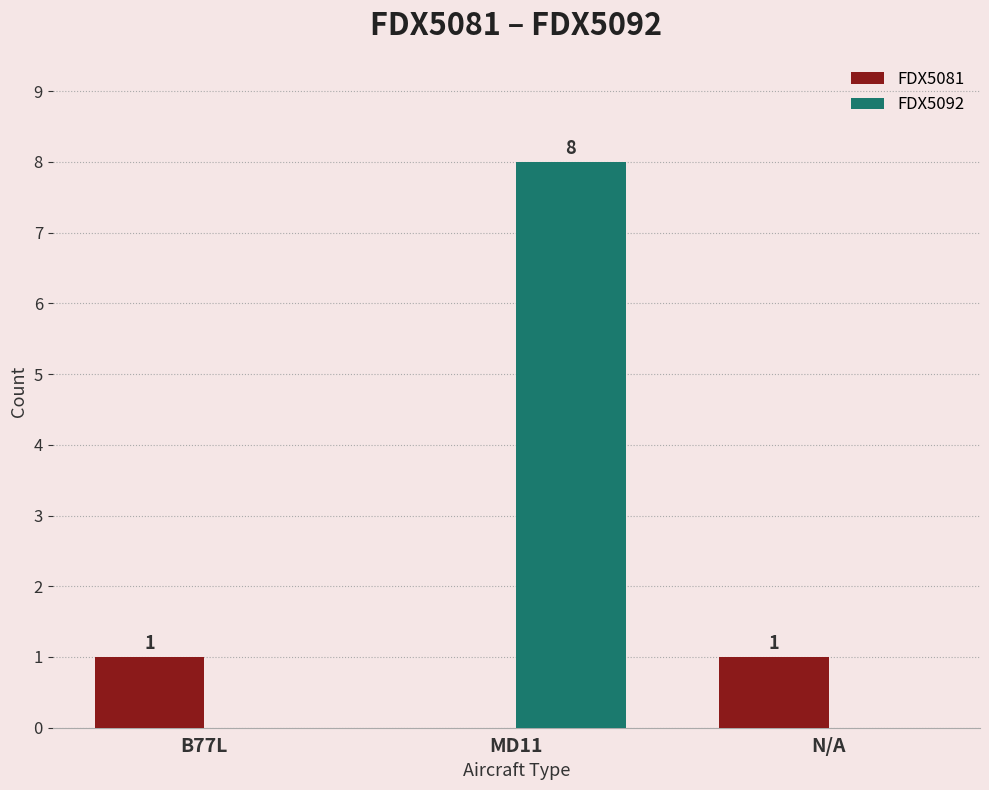

What is the sum of all FDX5092 values?

8